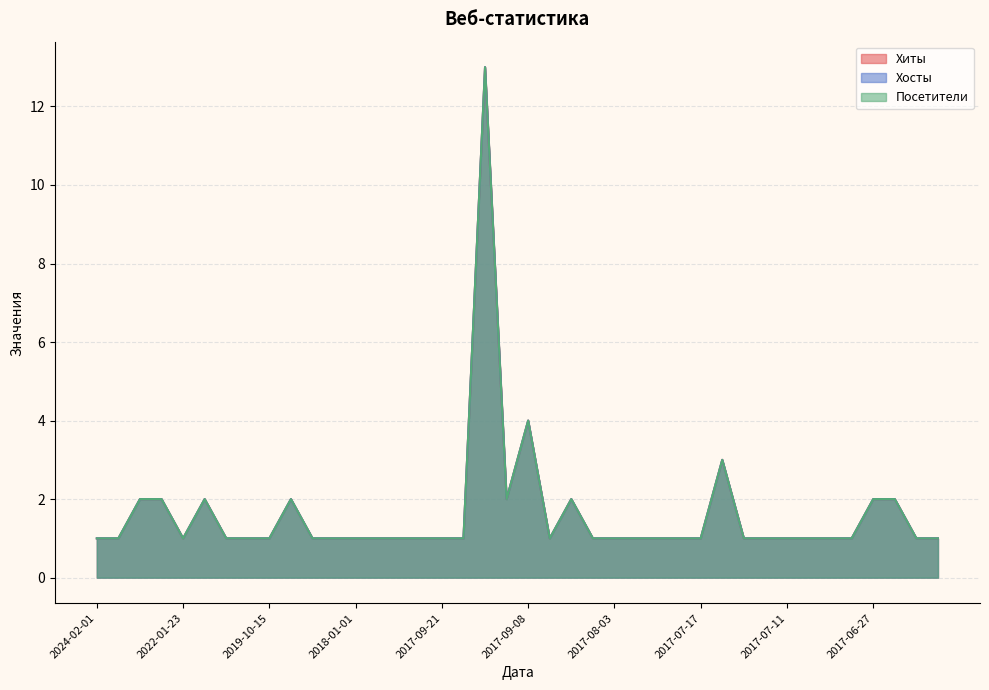

Is it true that Хосты equals 0 at 2017-07-12?

False